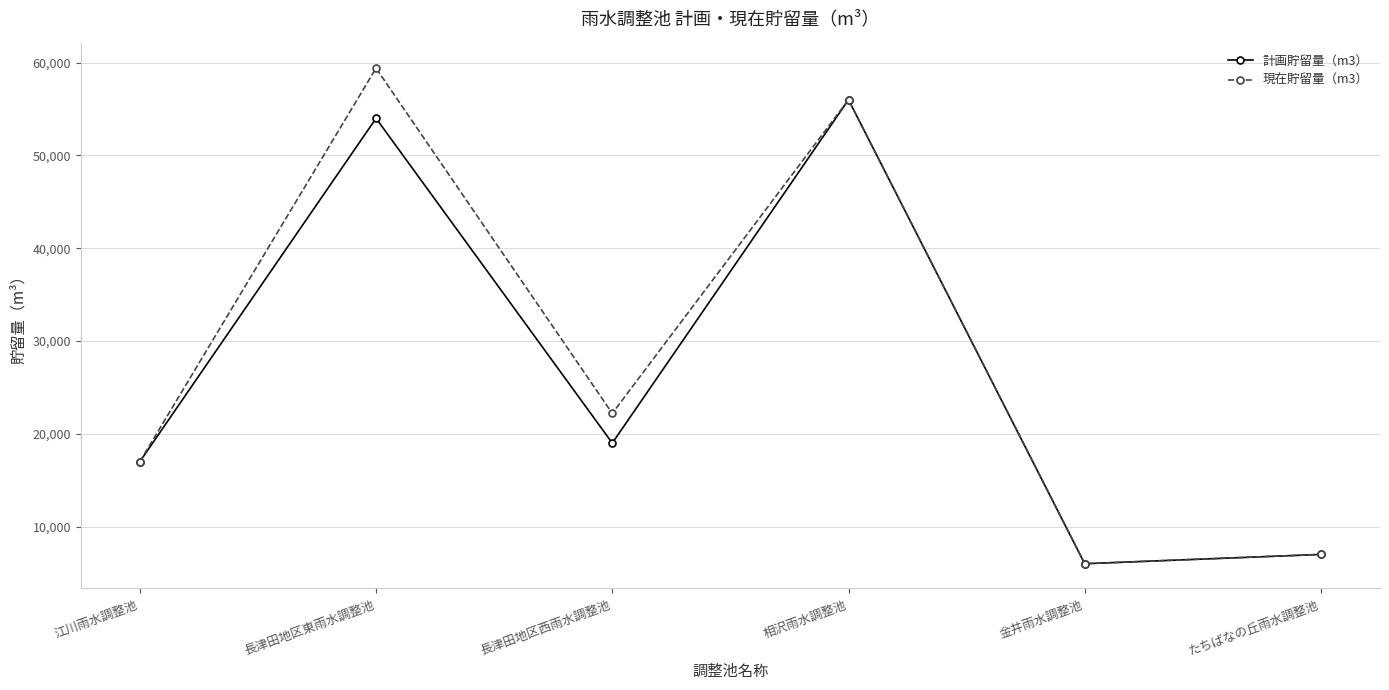

At 長津田地区東雨水調整池, list the series in order from smallest to largest.

計画貯留量（m3）, 現在貯留量（m3）